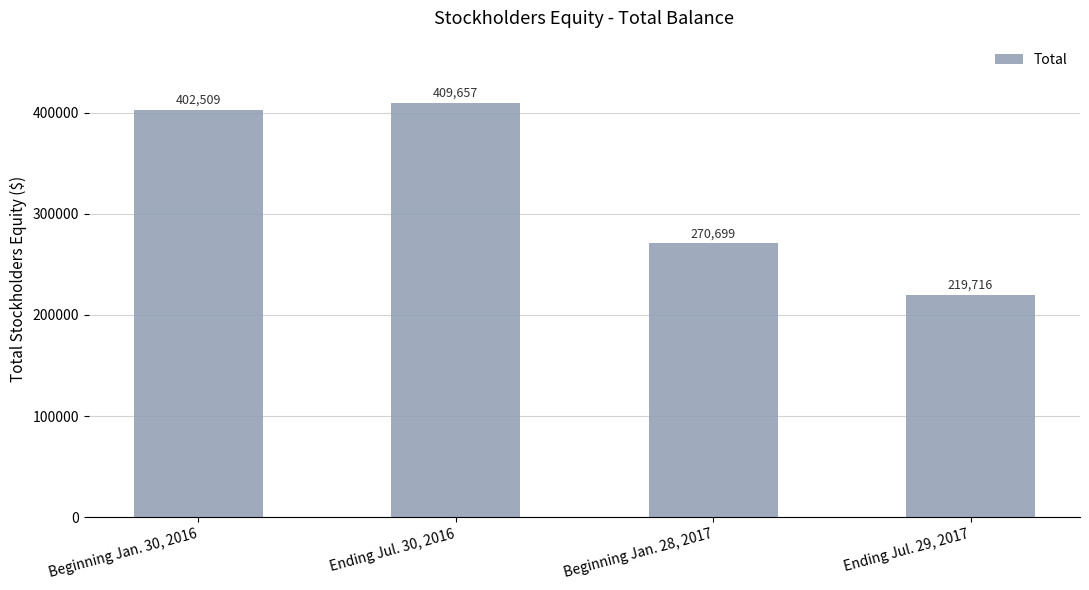

List the labels in order of value, largest first.

Ending Jul. 30, 2016, Beginning Jan. 30, 2016, Beginning Jan. 28, 2017, Ending Jul. 29, 2017